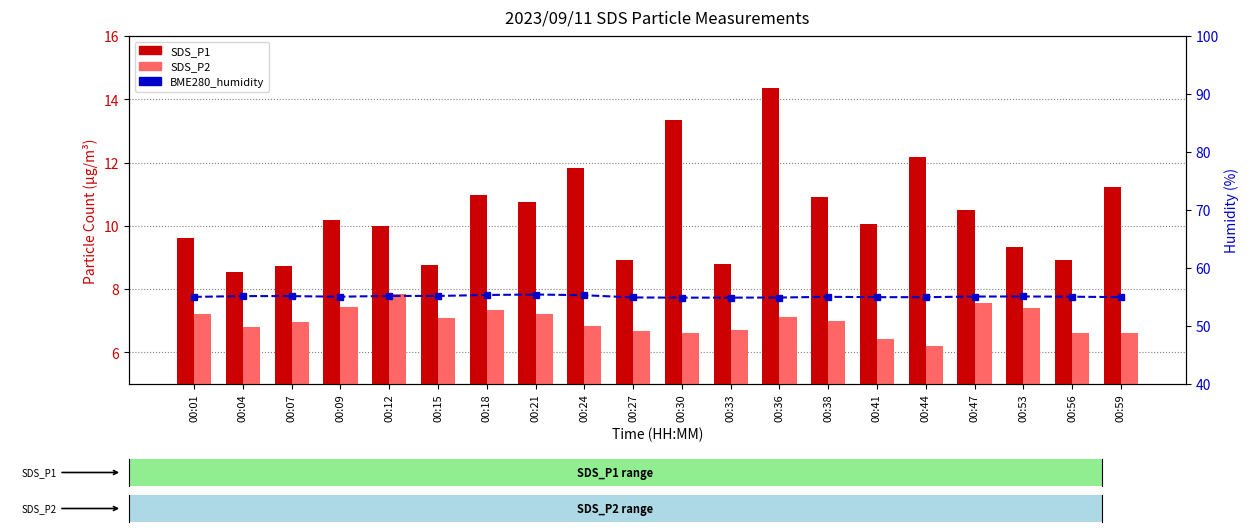

What is the lowest value of the BME280_humidity series?

54.9